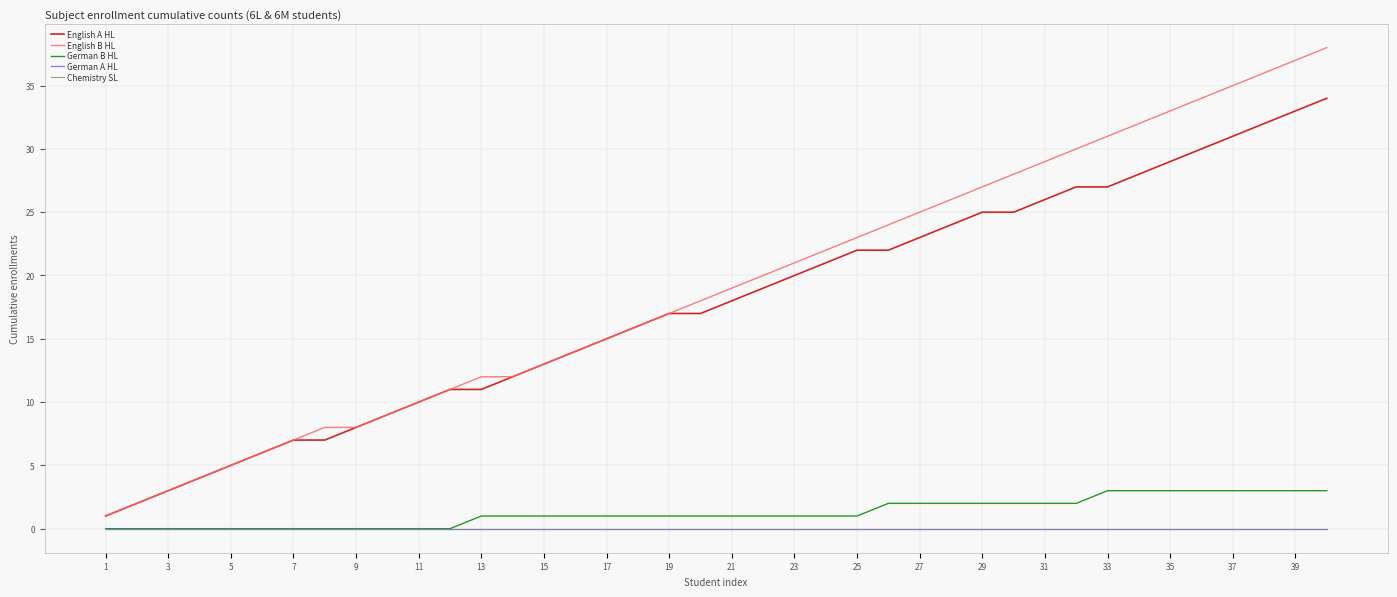

Does the chart have visible grid lines?

Yes